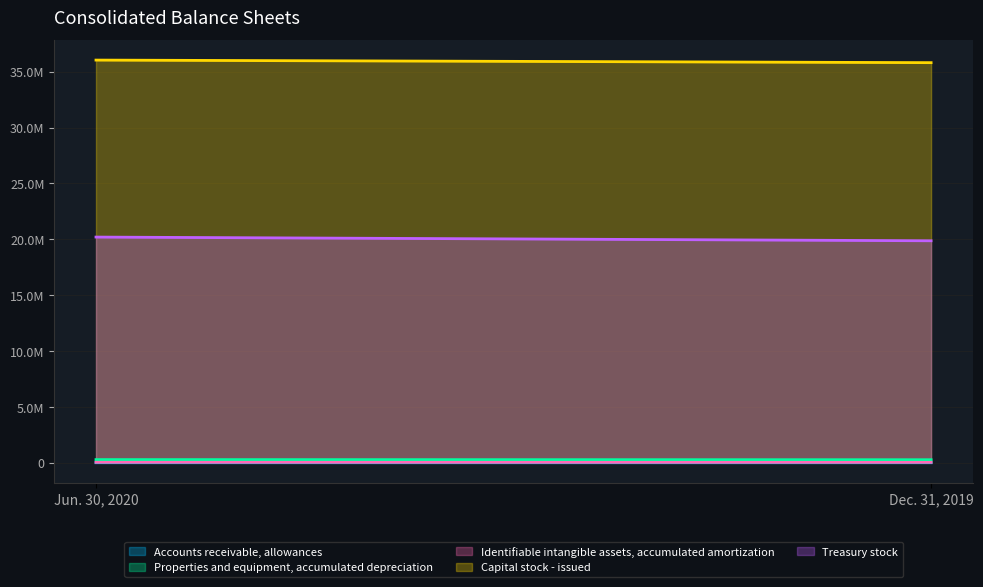

What is the sum of the Properties and equipment, accumulated depreciation values at Jun. 30, 2020 and Dec. 31, 2019?

551377